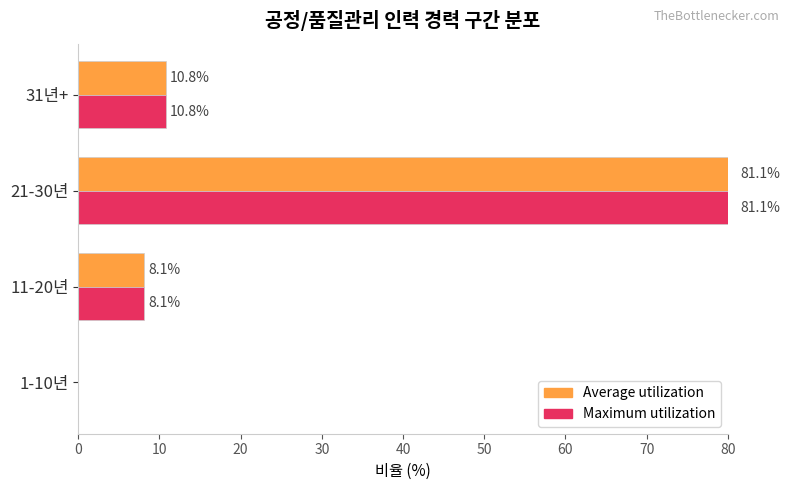

Which series has the largest range (max minus min)?

Average utilization